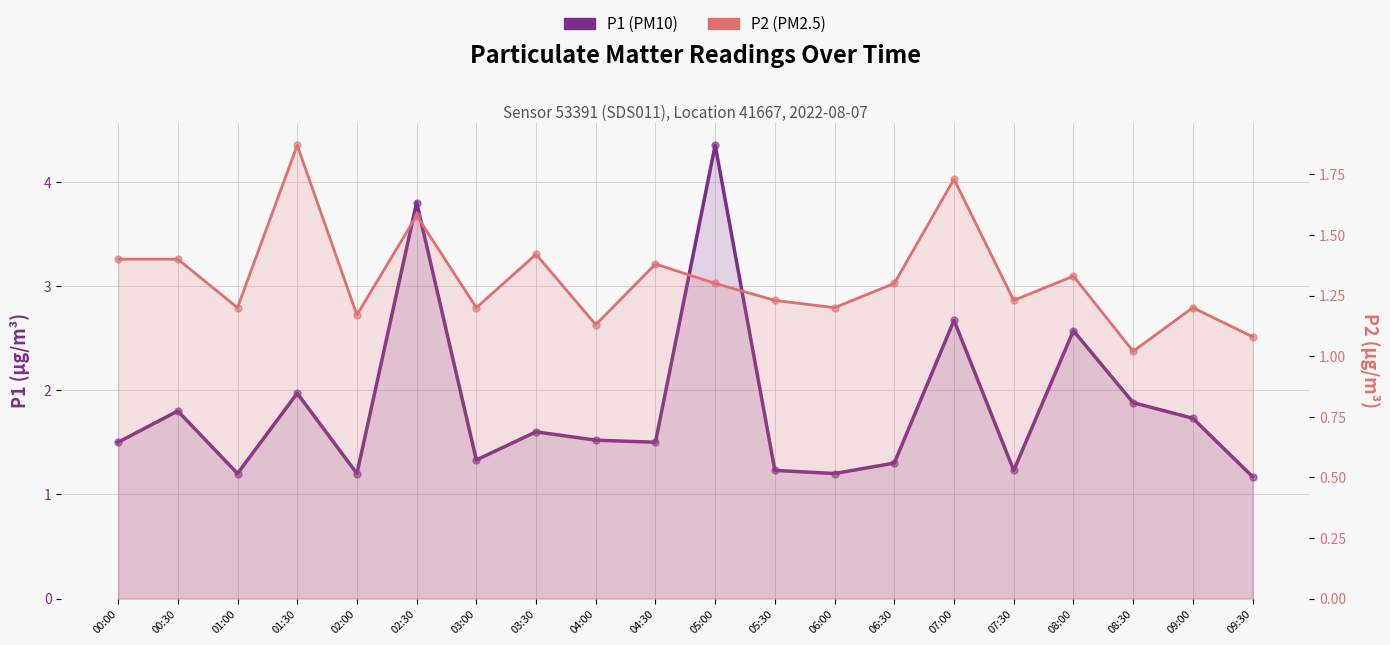

What are all the series names shown in the legend?

P1 (PM10), P2 (PM2.5)